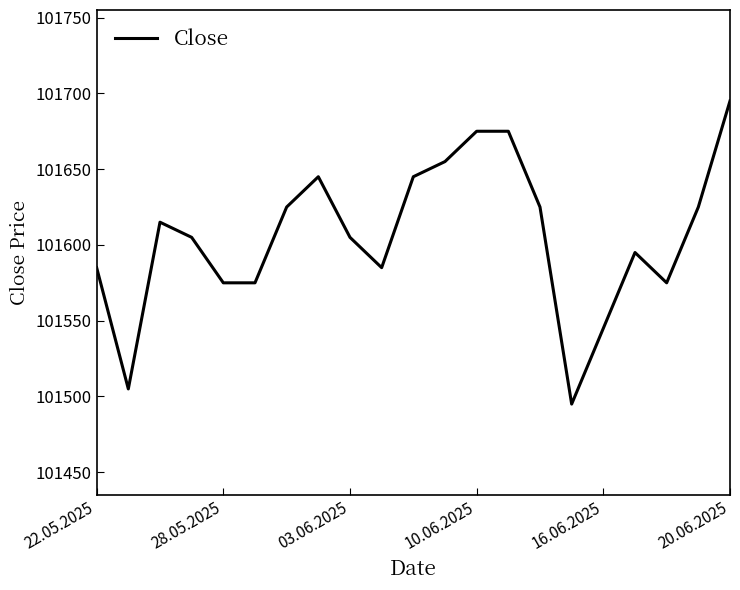

What is the minimum value shown in the chart?

101495